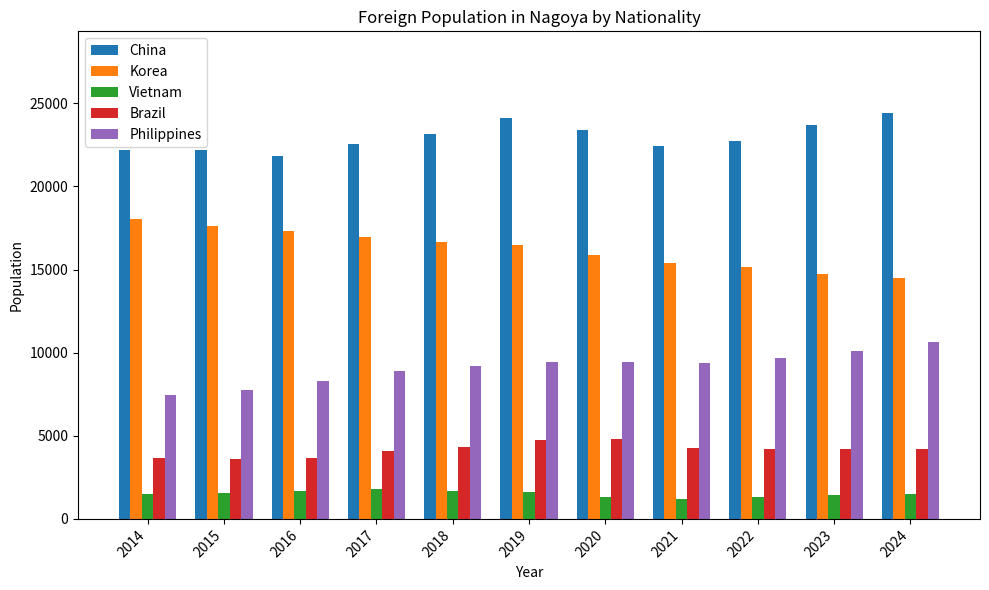

Count the China values in the range 22192 to 23698.

8